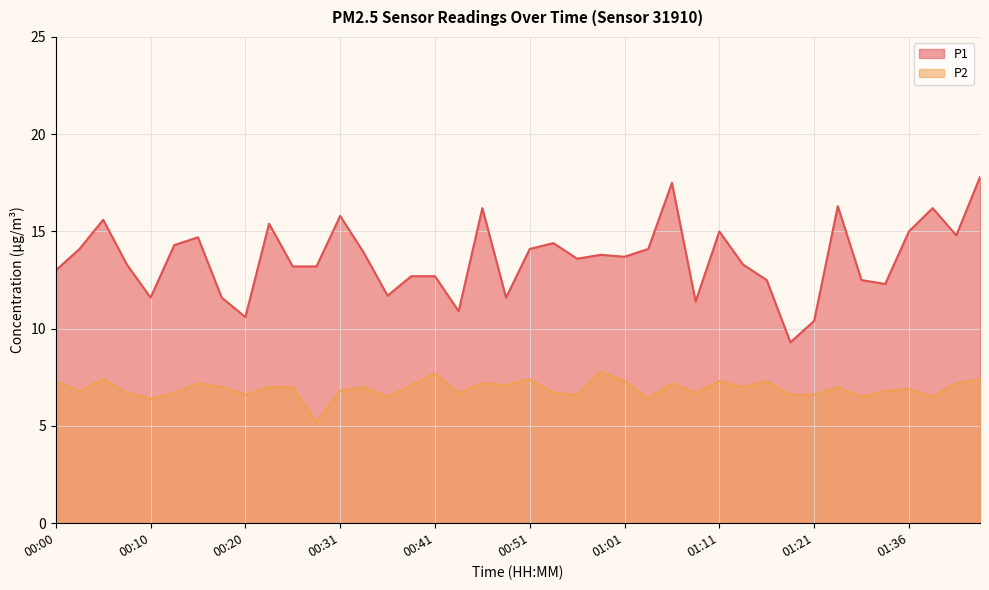

What is the label of the 6th point from the right?

01:30